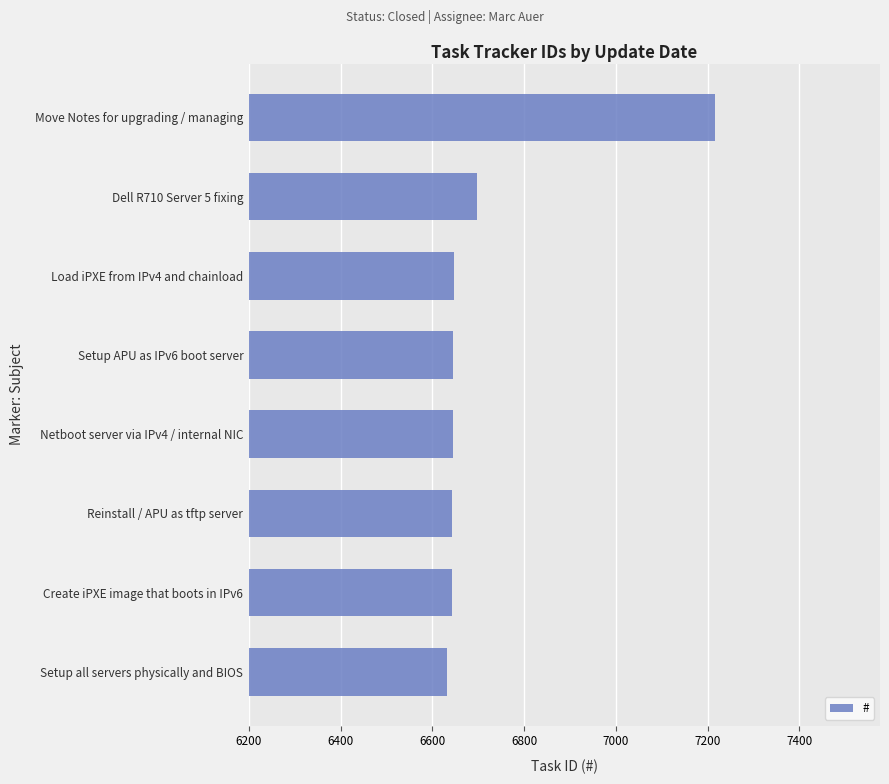

Where is the data nearest to the value 6923?

Dell R710 Server 5 fixing